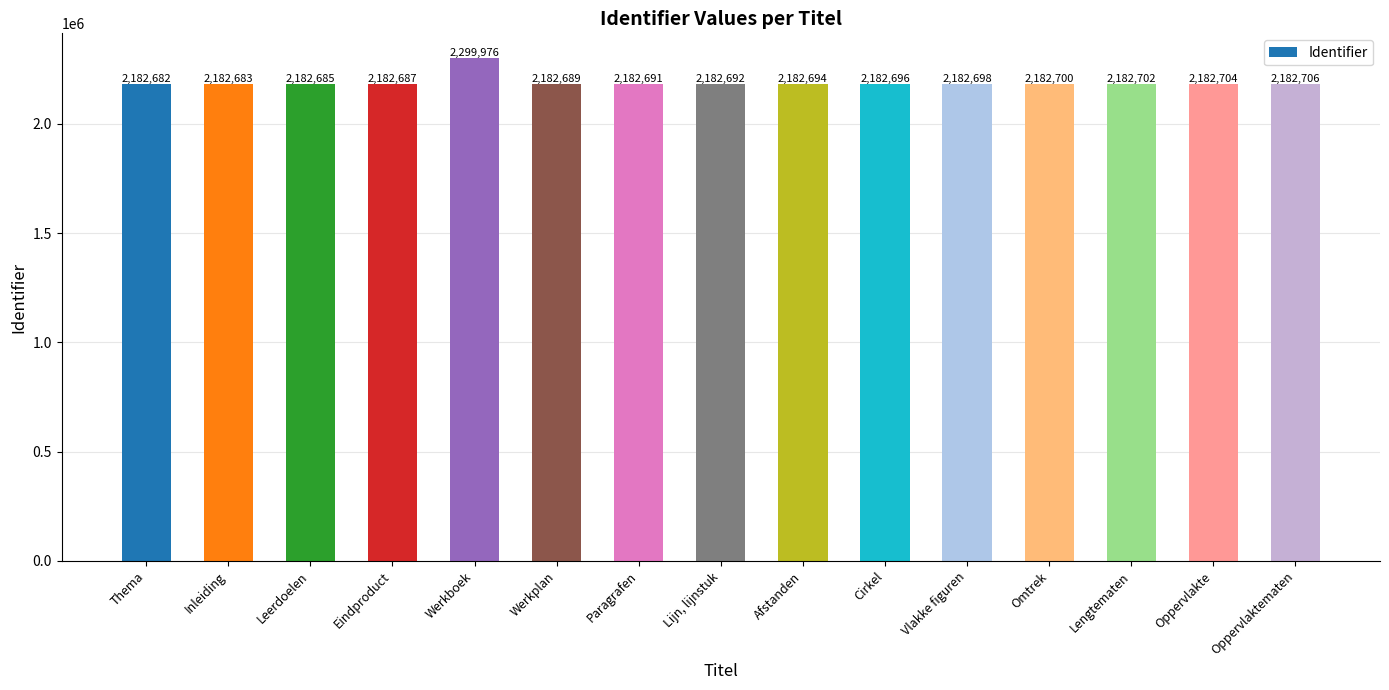

Which category has the highest value across all series?

Werkboek